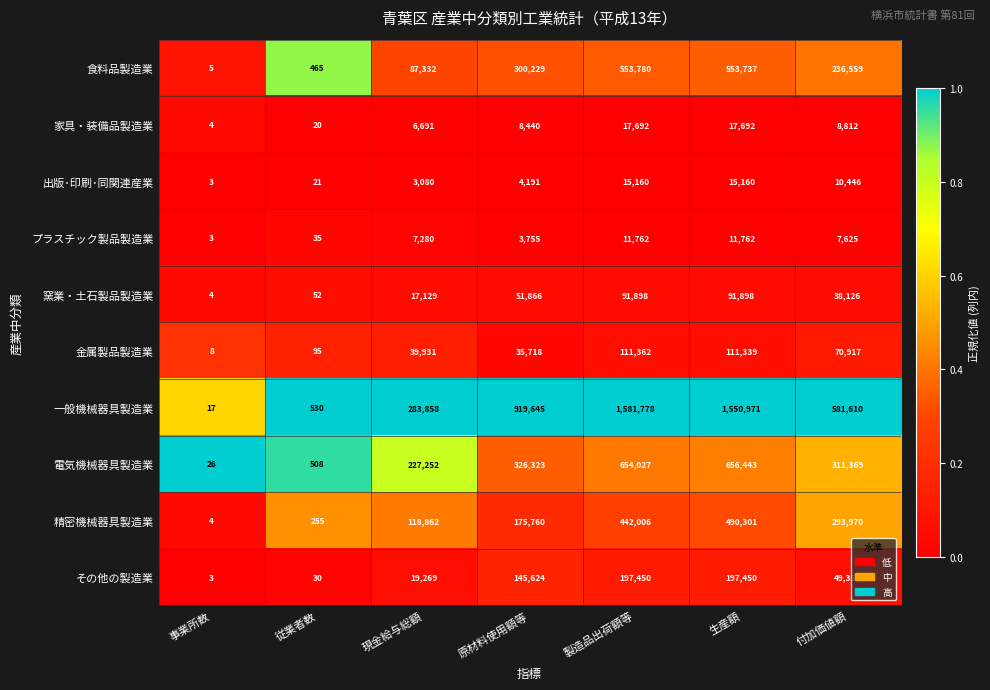

The value of 電気機械器具製造業 at 製造品出荷額等 is 654027. True or false?

True